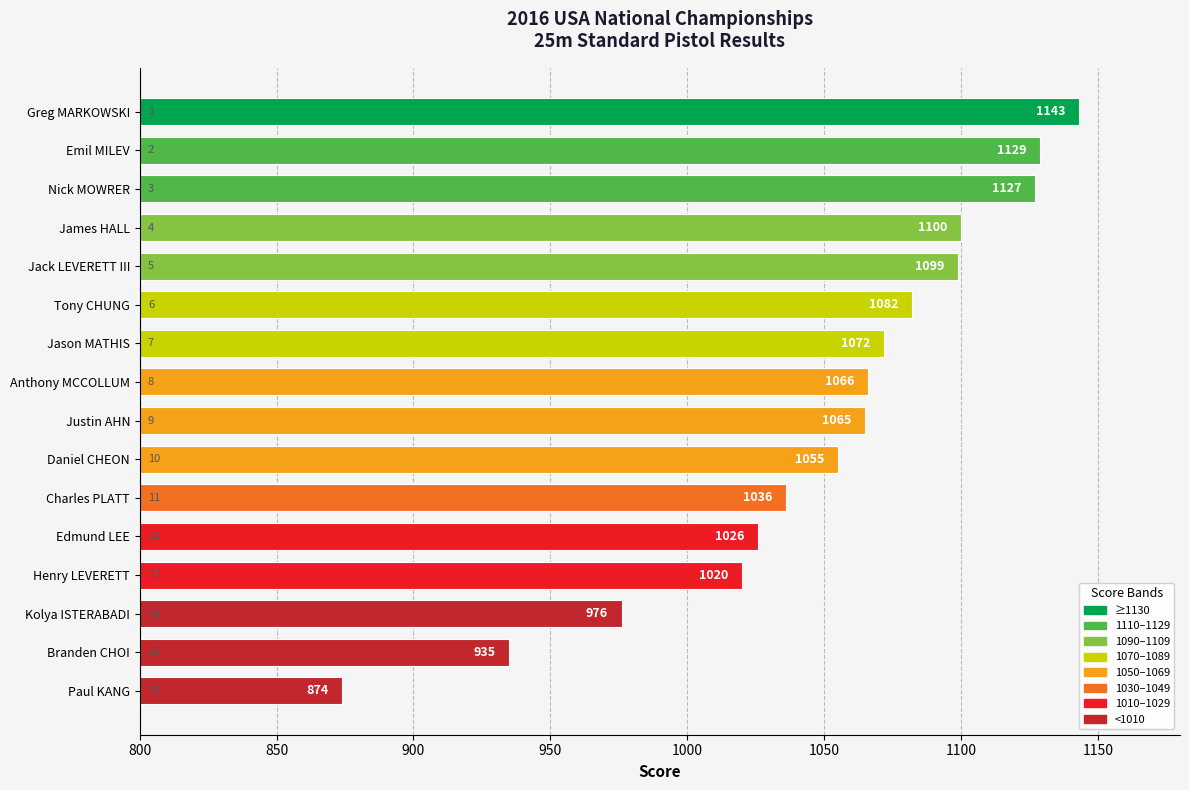

Are the bars grouped side by side (vs. stacked)?

No